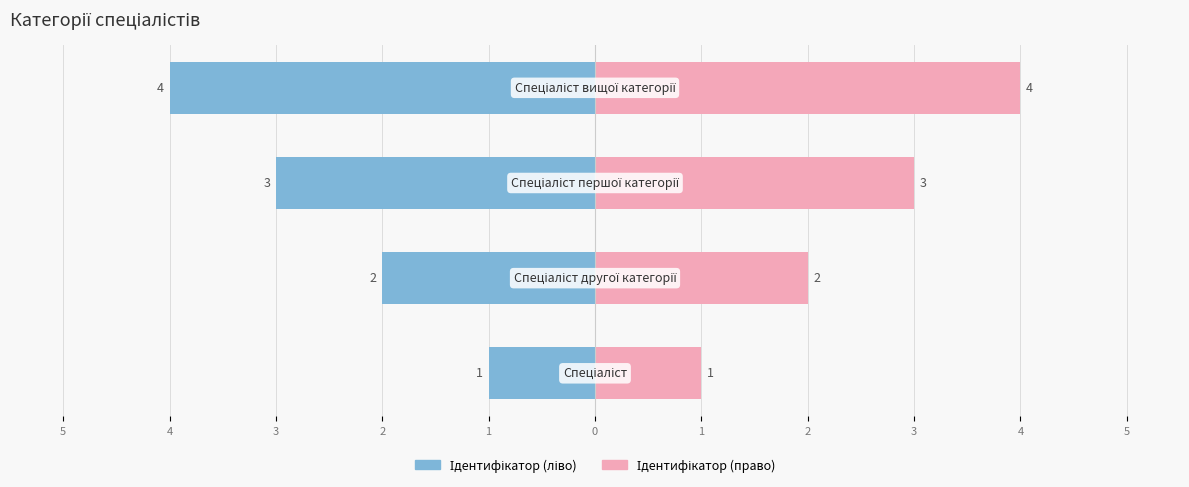

Rank the series by their average value, from lowest to highest.

Ідентифікатор (ліво), Ідентифікатор (право)